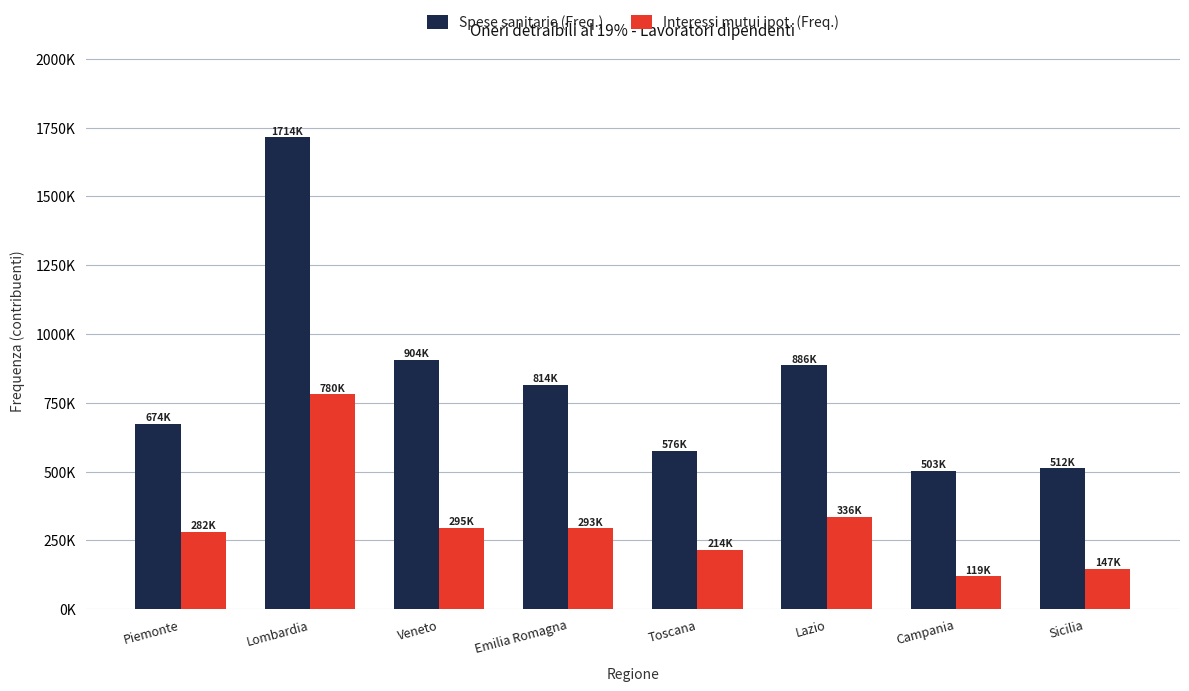

What is the difference between the Spese sanitarie (Freq.) values at Campania and Veneto?

401676